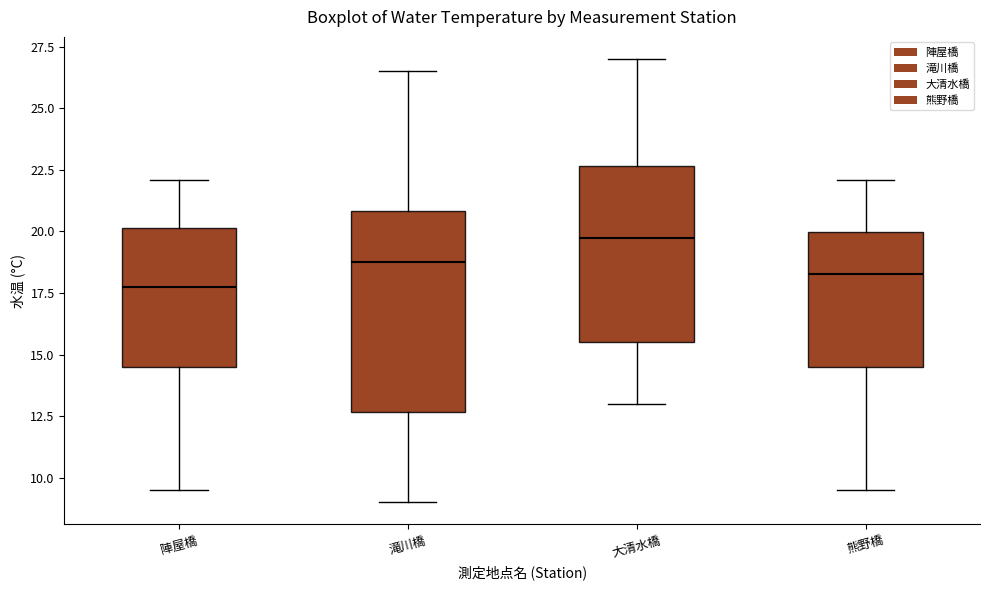

Where does the upper whisker of the box for 熊野橋 end on the y-axis? The values are not printed on the chart, so give them approximately, as read against the axis.

22.0